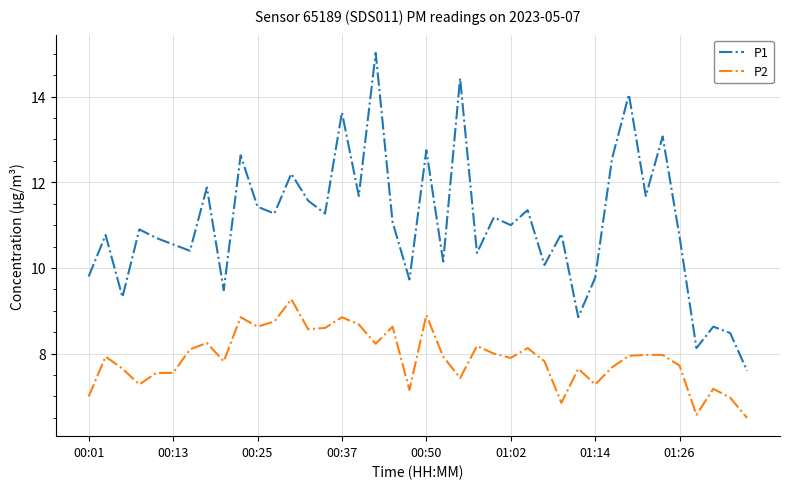

What is the maximum value for P2?

9.3